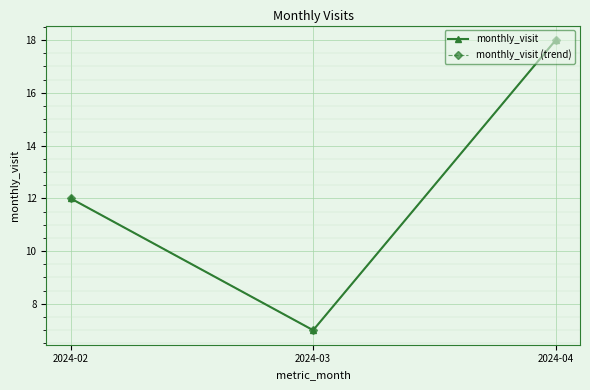

What is the difference between the maximum and second lowest values in the monthly_visit series?

6